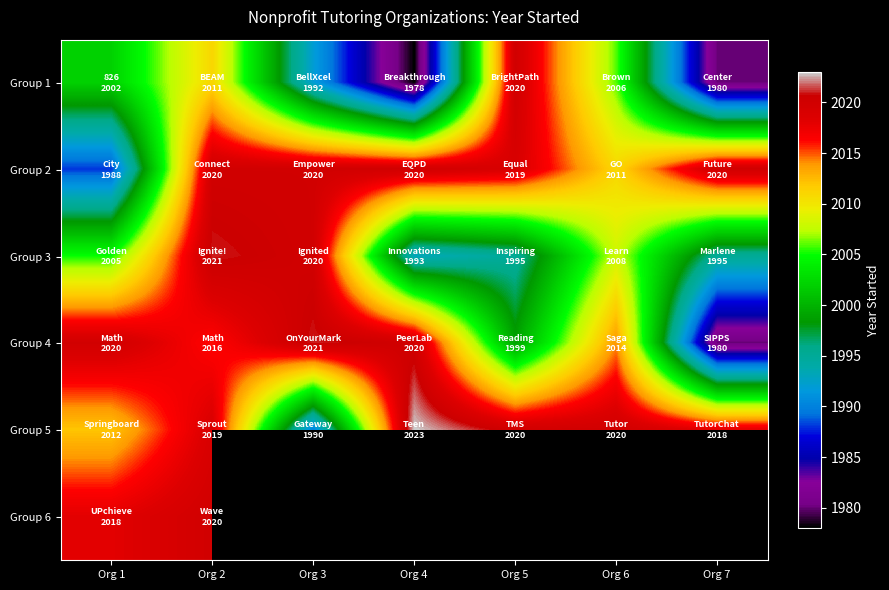

Where does the Group 4 series first go above 2016?

Org 1